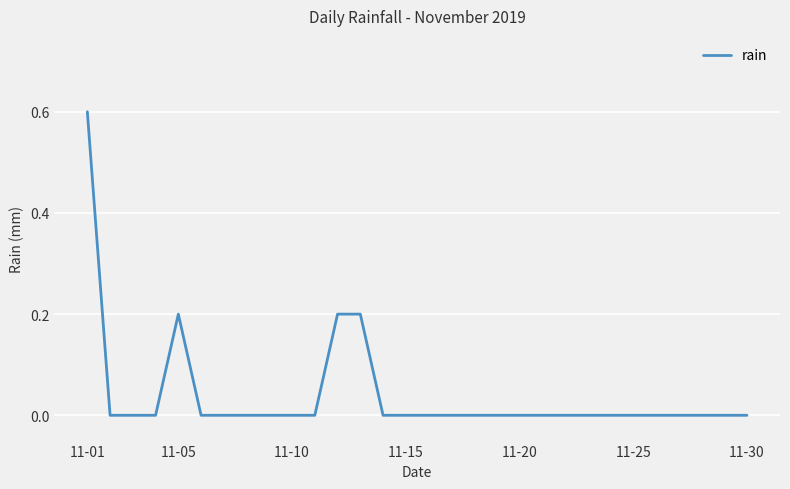

What is the greatest value displayed?

0.6